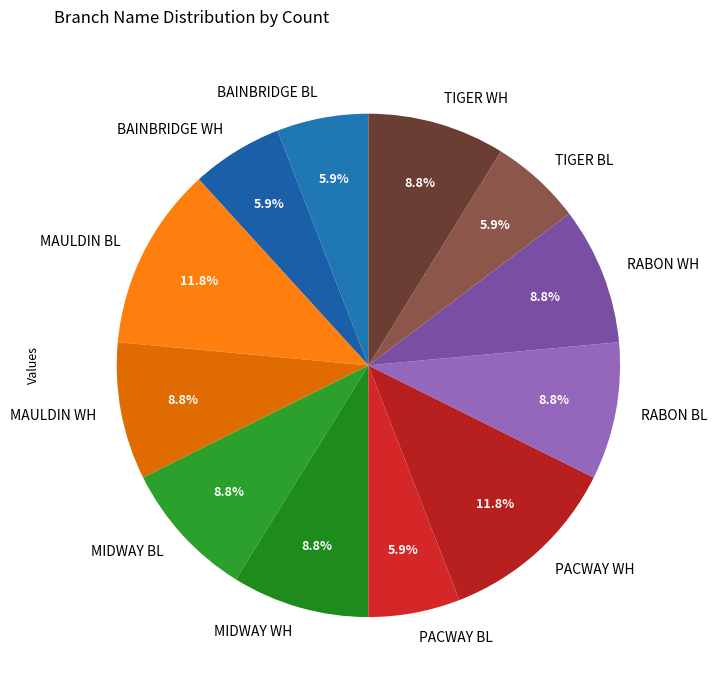

How many segments does this pie chart have?

12